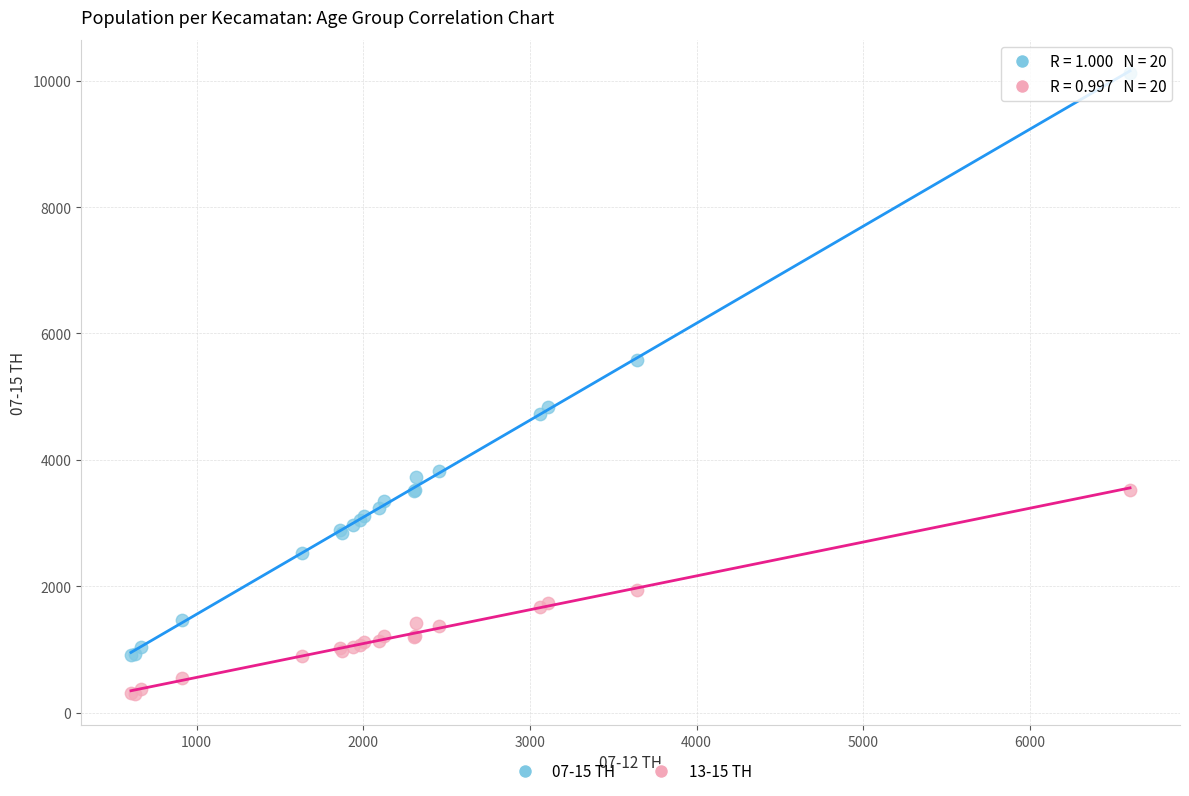

Which series contains the highest Y value?

07-15 TH